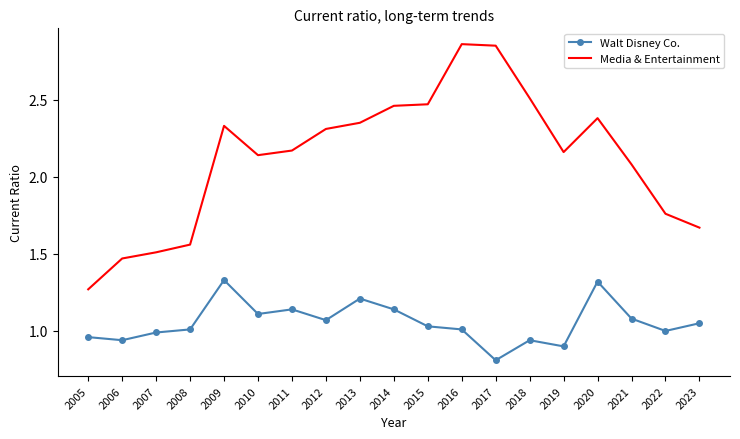

True or false: Media & Entertainment and Walt Disney Co. cross at least once.

False